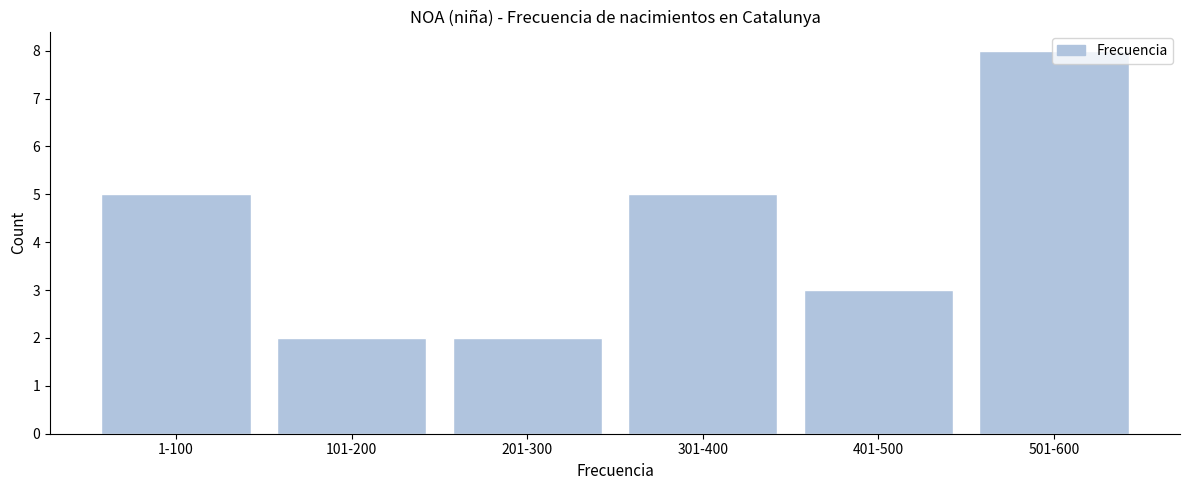

True or false: the data shows 1 at 101-200.

False